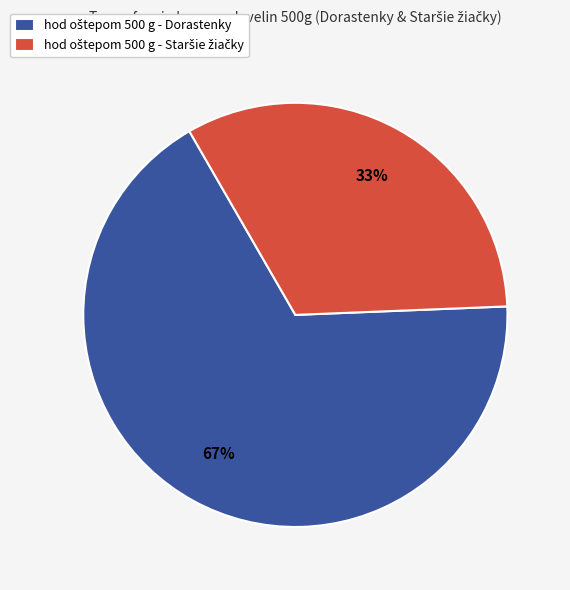

Count the number of slices in the pie.

2